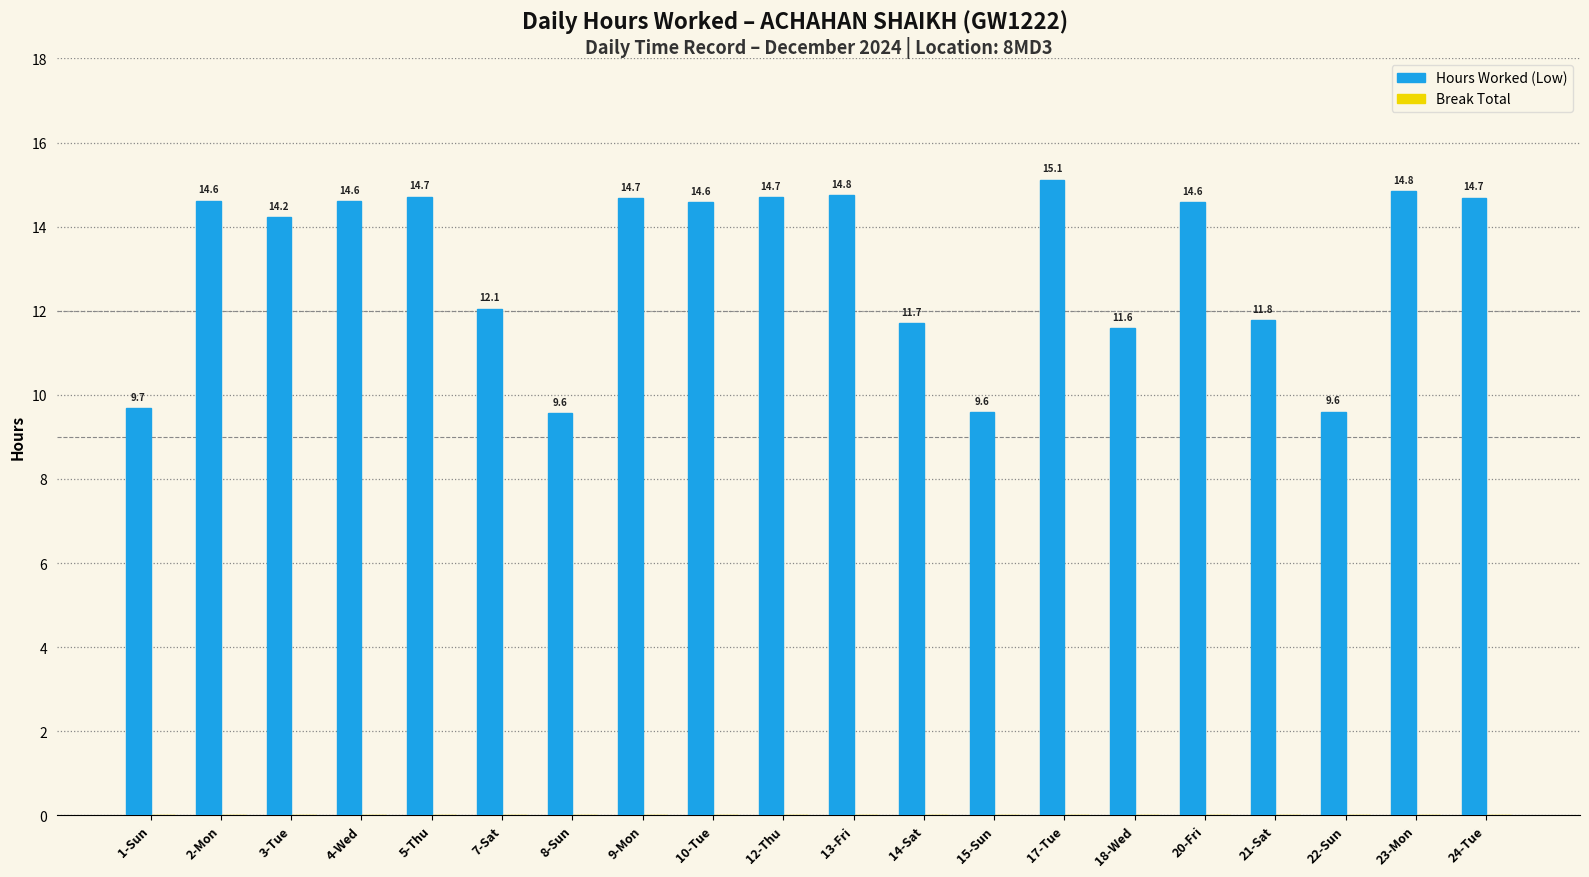

Is it true that the value at 22-Sun is 9.6?

True